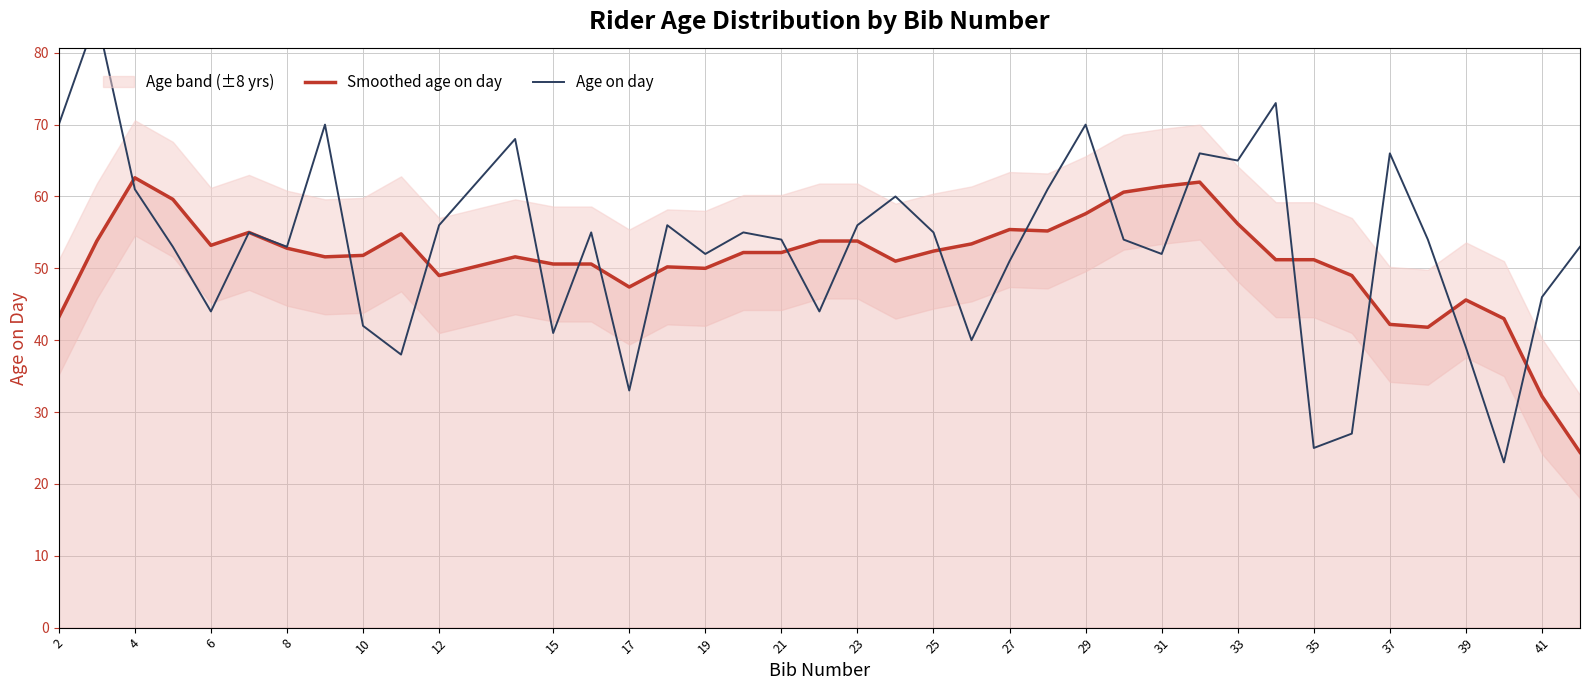

What is the maximum value for Smoothed age on day?

62.6